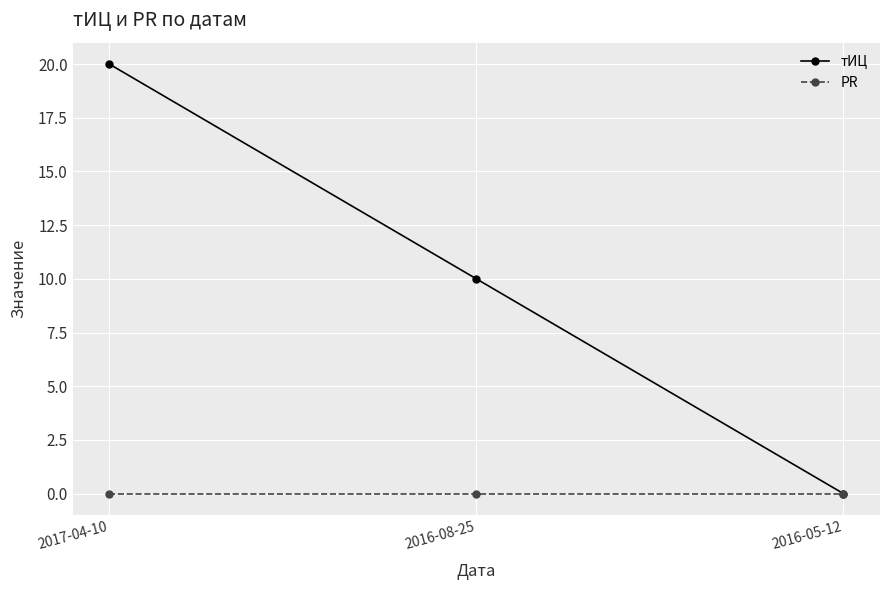

The тИЦ series shows 0 at 2016-05-12. True or false?

True